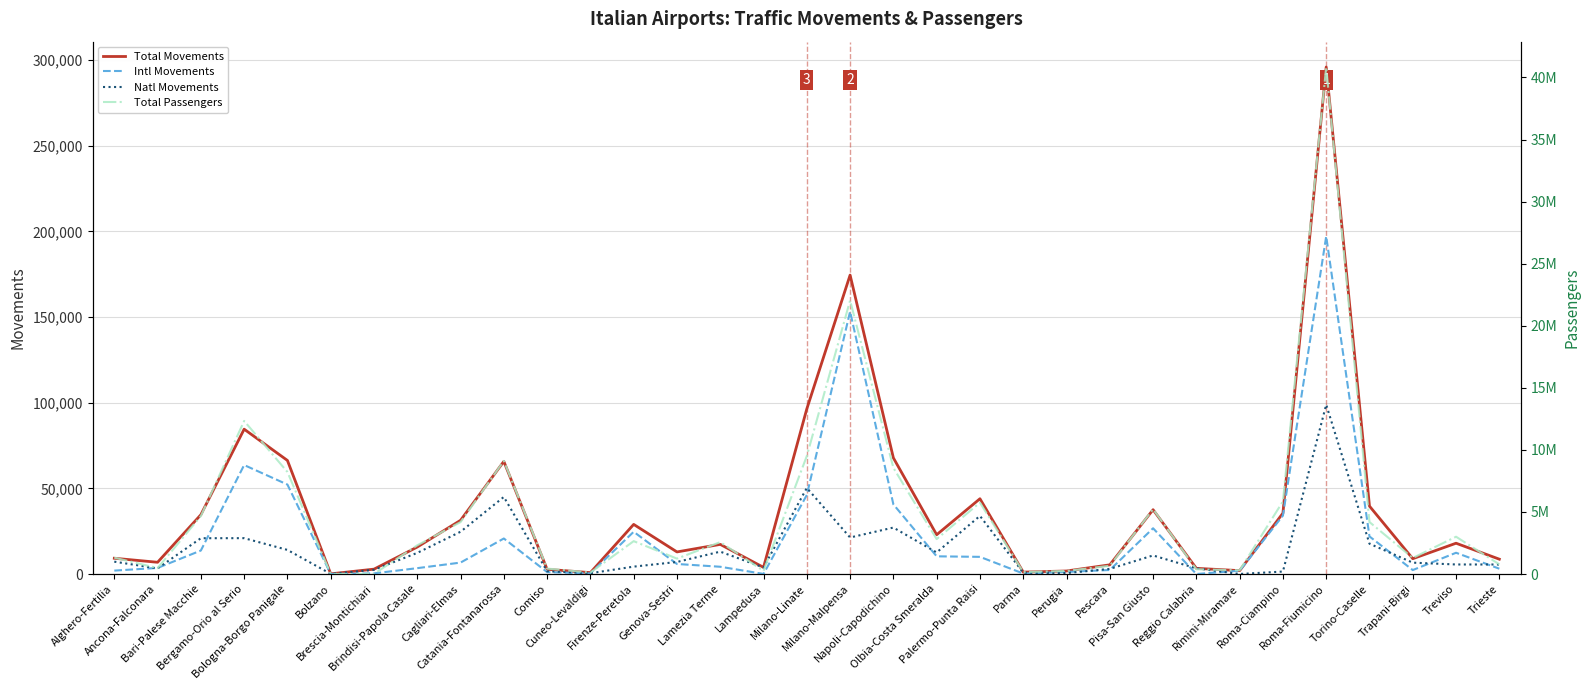

At which label is Total Movements closest to 148026?

Milano-Malpensa